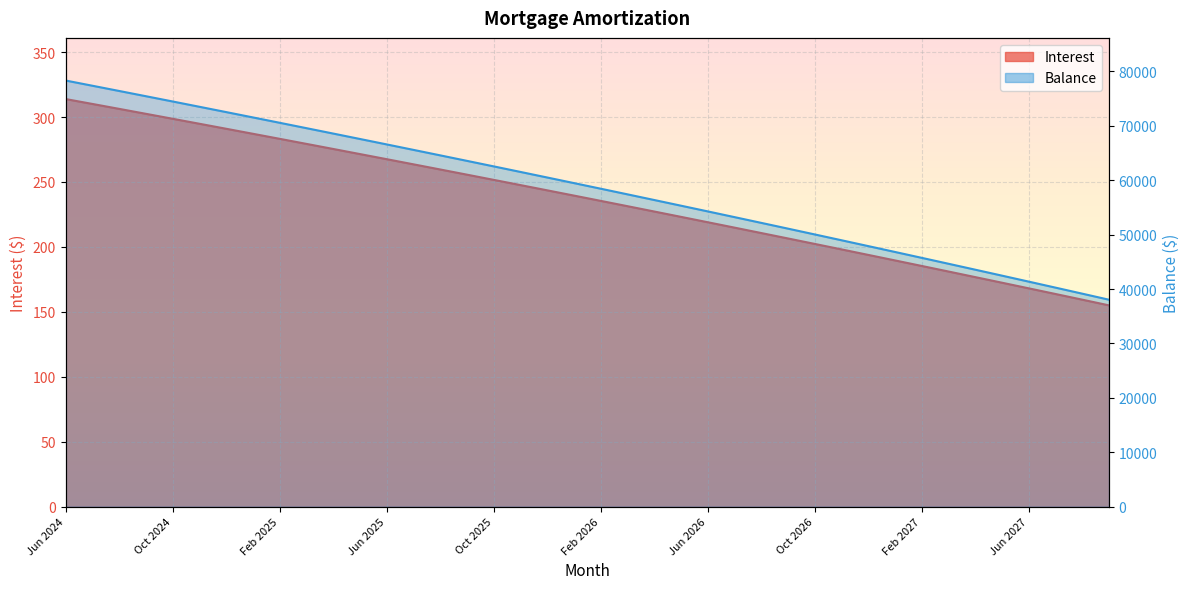

True or false: Balance and Interest cross at least once.

False